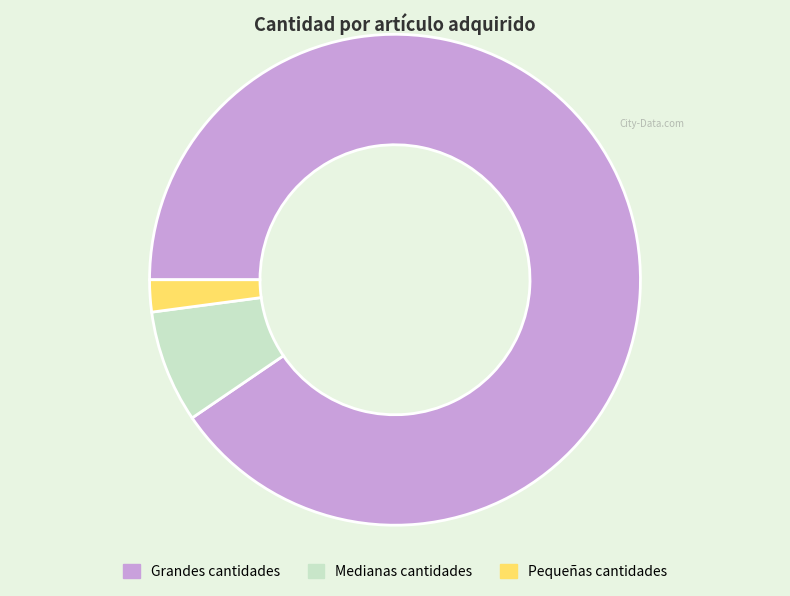

Count the number of slices in the pie.

3